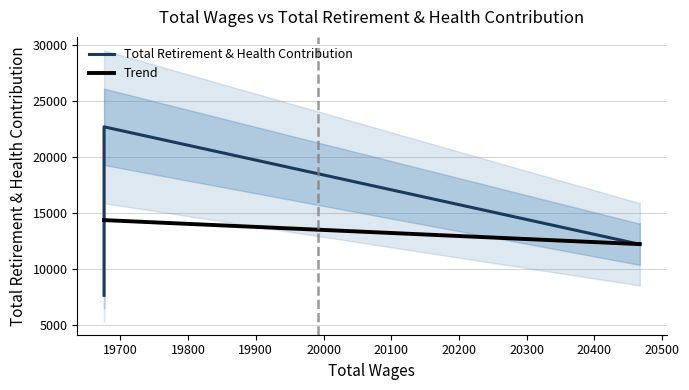

What is the sum of the values at 19676.0 and 20467.0?

19939